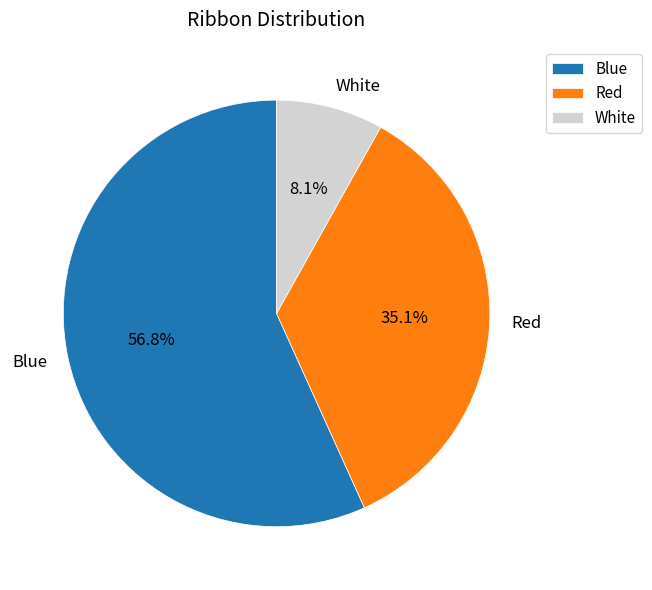

Combined, what portion of the pie is Red and Blue?

91.9%